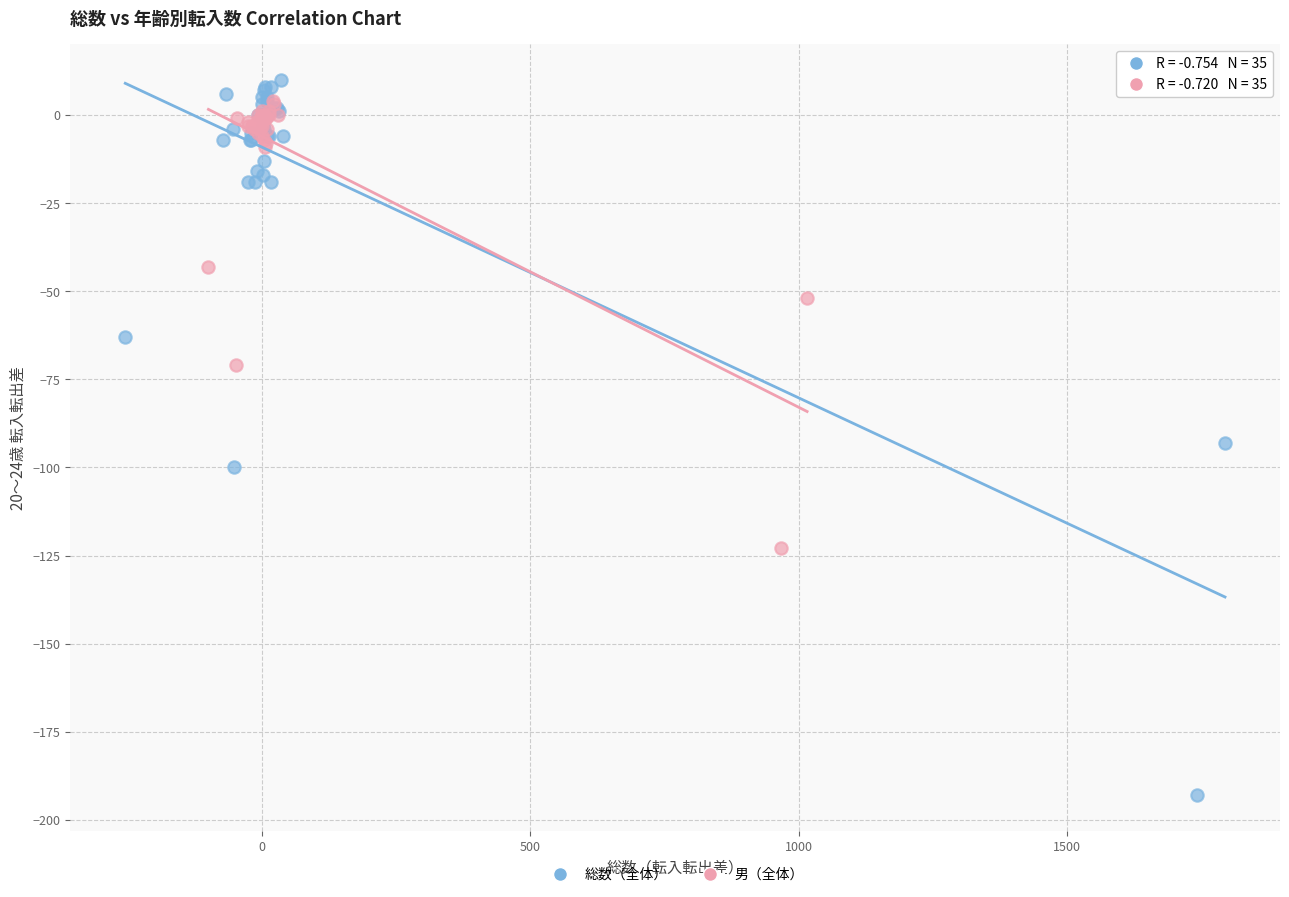

Which series contains the lowest Y value?

総数（全体）